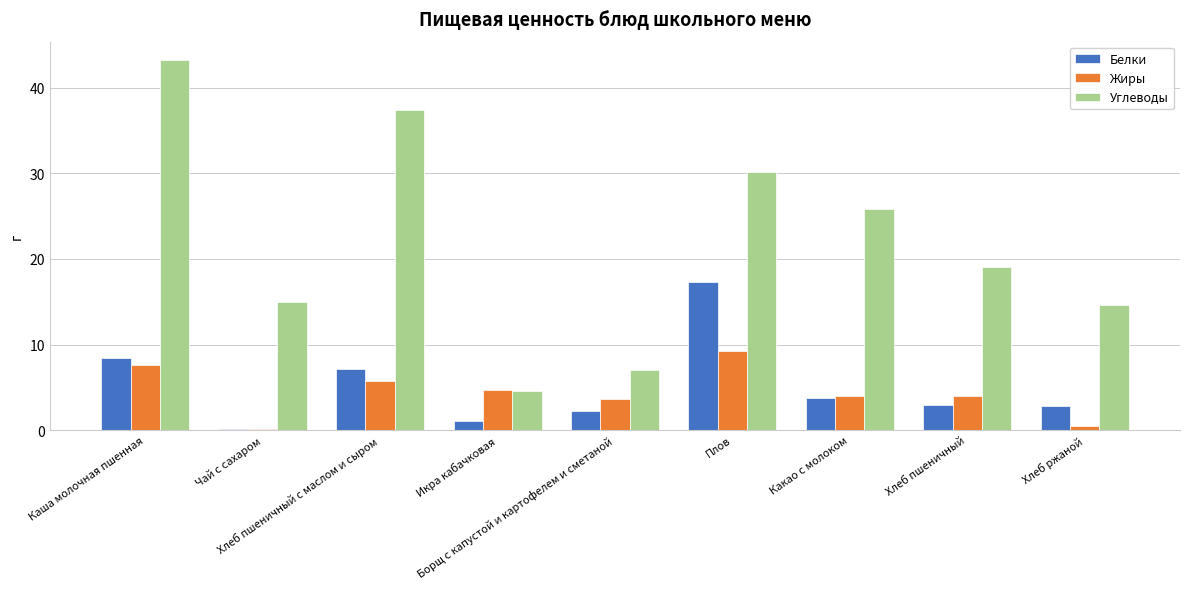

What are all the series names shown in the legend?

Белки, Жиры, Углеводы